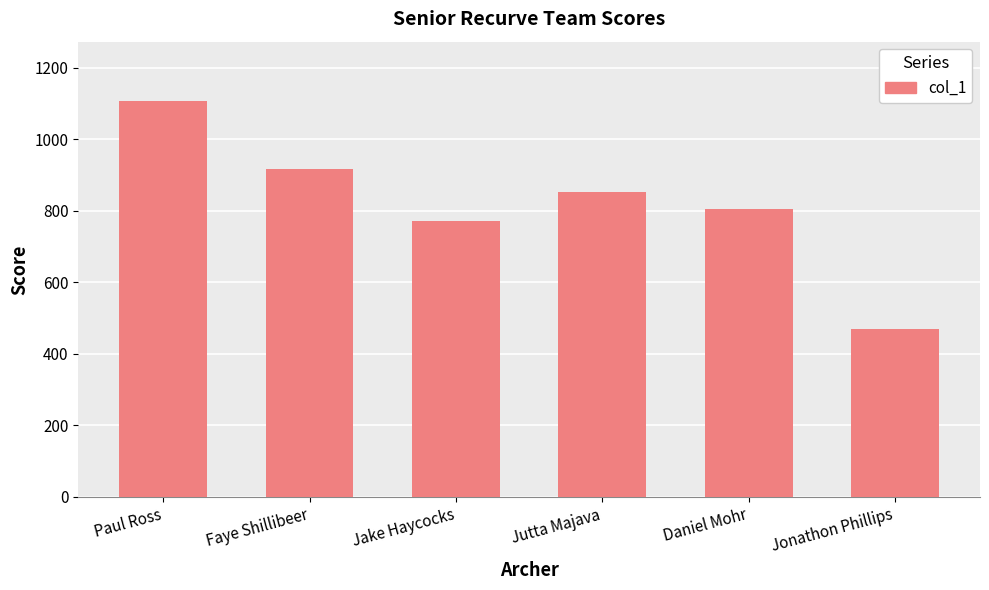

List the labels in order of value, largest first.

Paul Ross, Faye Shillibeer, Jutta Majava, Daniel Mohr, Jake Haycocks, Jonathon Phillips